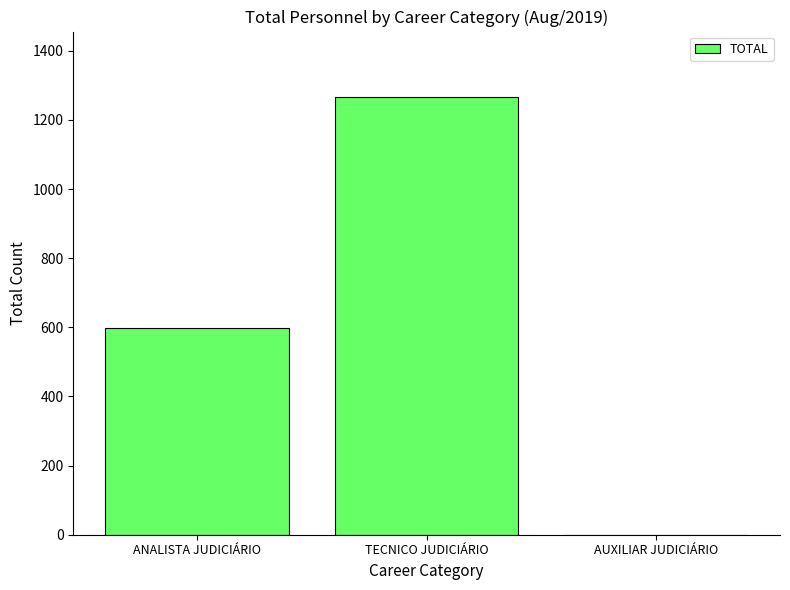

Count the number of categories in the chart.

3